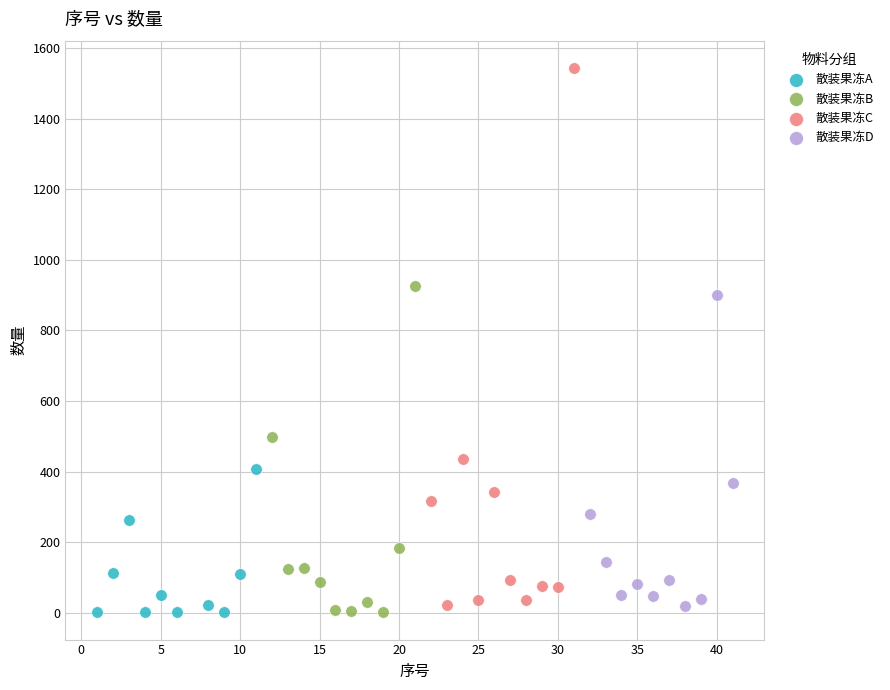

Which series has the largest Y range (max minus min)?

散装果冻C